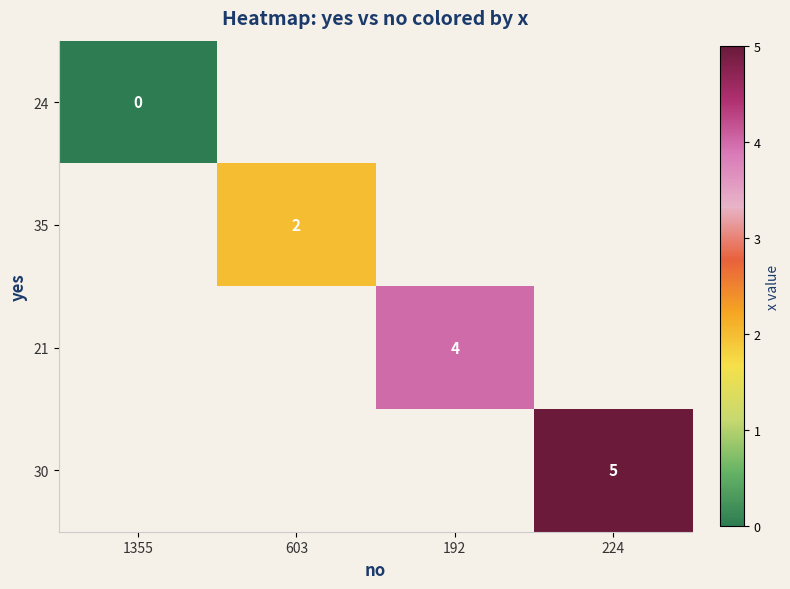

Is the value of 30 at 224 greater than the value of 21 at 192?

Yes